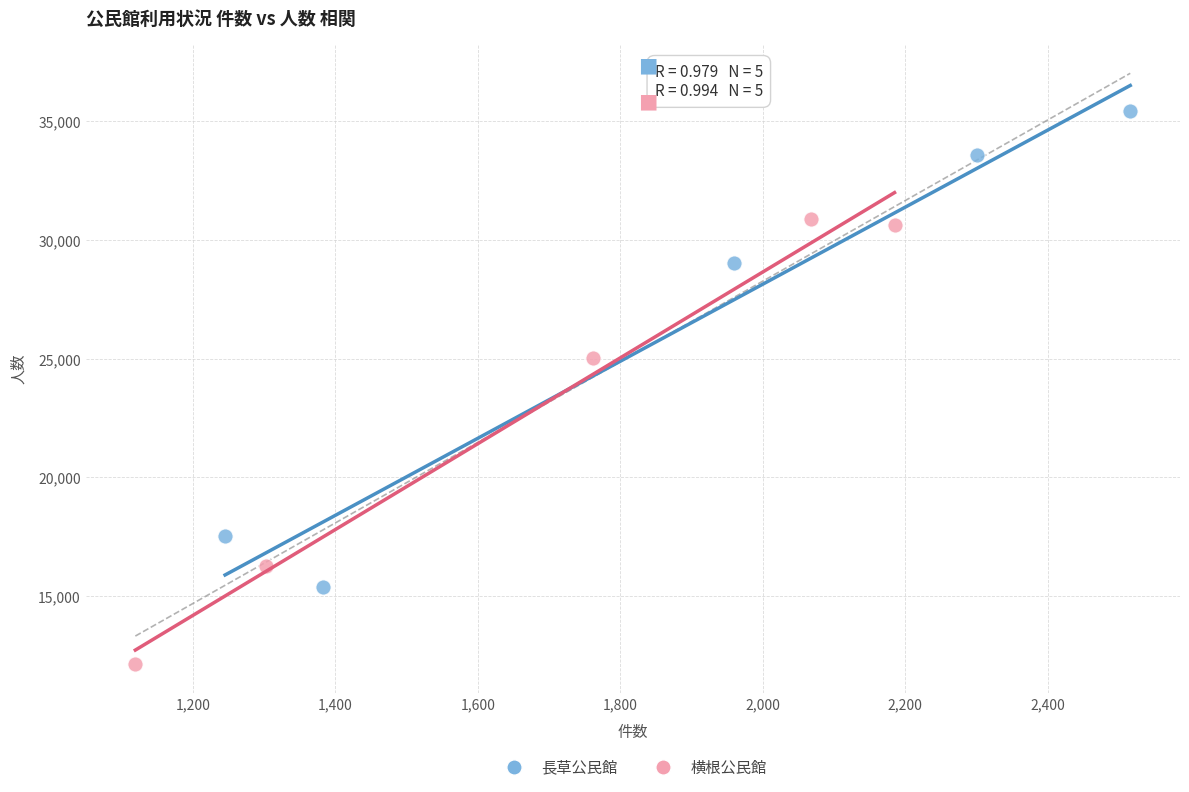

Which series has the largest Y range (max minus min)?

長草公民館